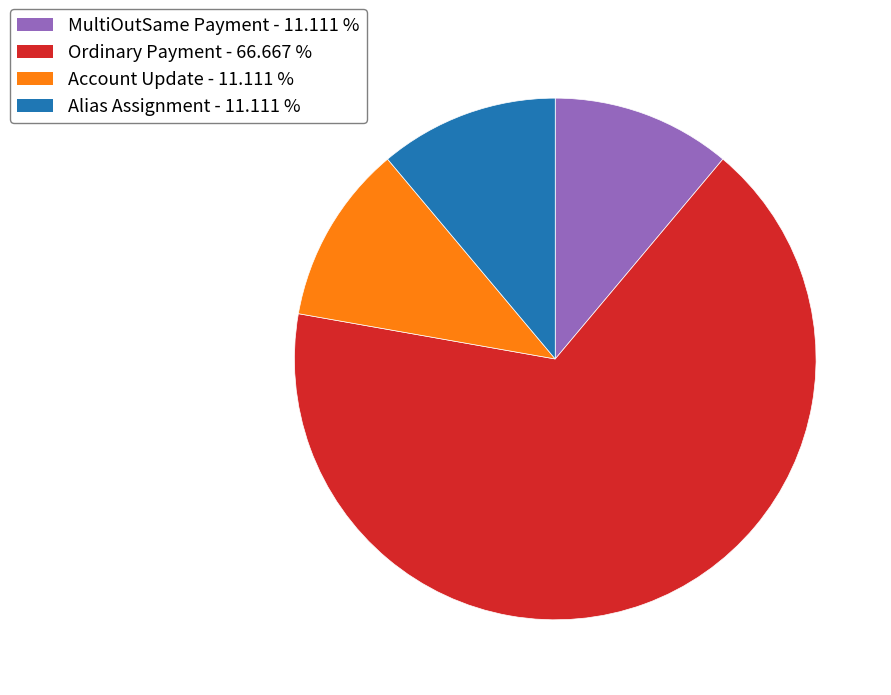

Does Ordinary Payment represent more than half of the total?

Yes